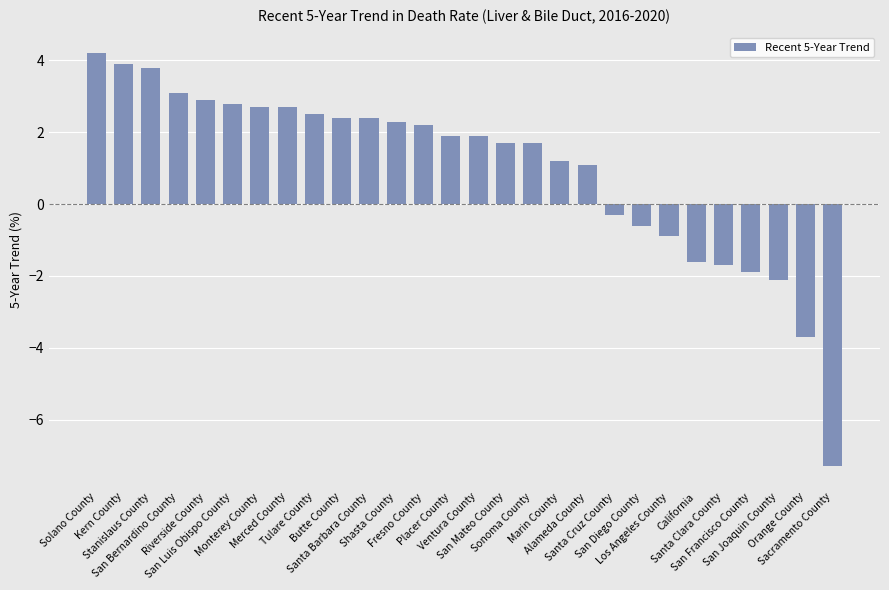

What is the label of the 20th bar from the right?

Tulare County